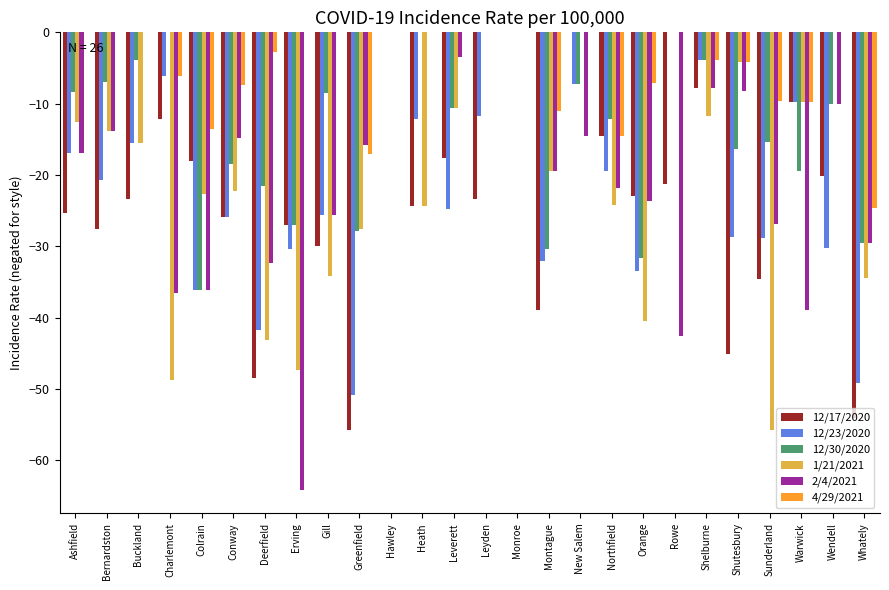

The 12/17/2020 series shows -55.8 at Greenfield. True or false?

True